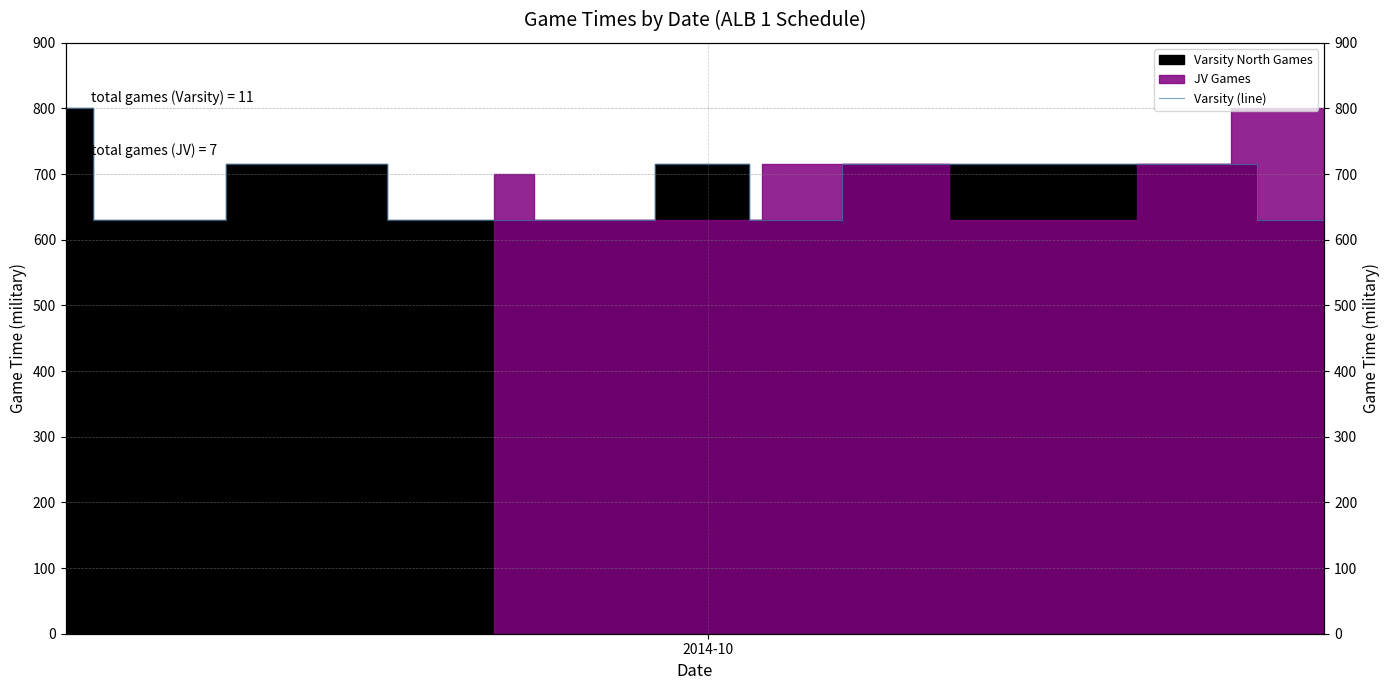

What is the difference between the second highest and second lowest values?

85